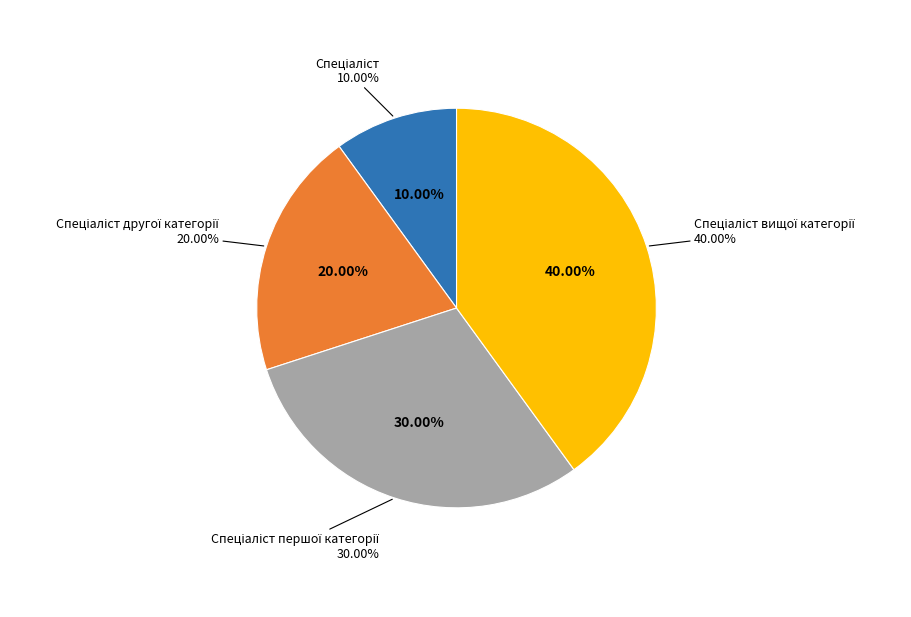

Does any single category account for the majority?

No